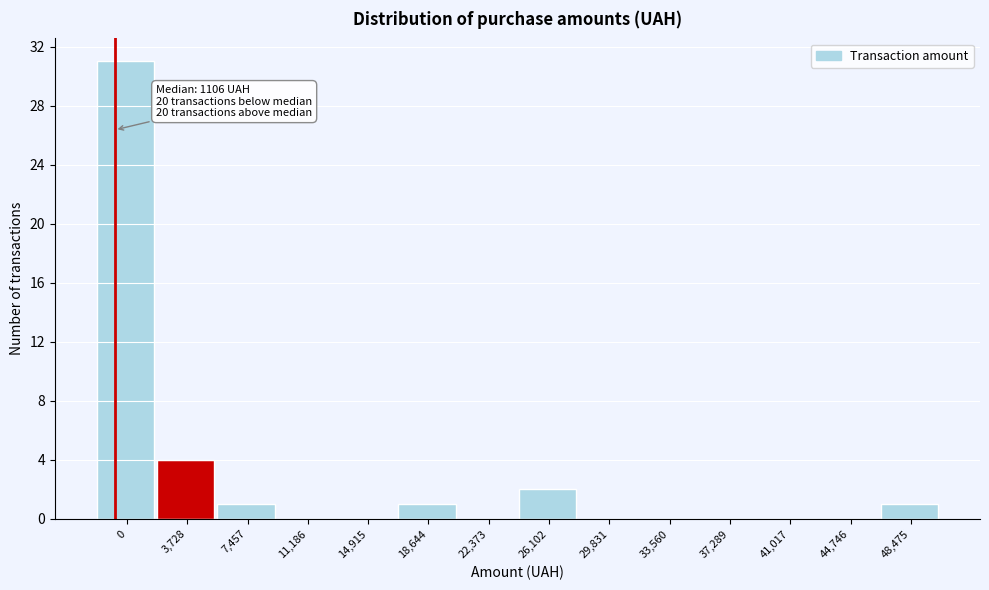

Reading left to right, transcribe all the data shown in this chart.

0=31	3,728=4	7,457=1	11,186=0	14,915=0	18,644=1	22,373=0	26,102=2	29,831=0	33,560=0	37,289=0	41,017=0	44,746=0	48,475=1